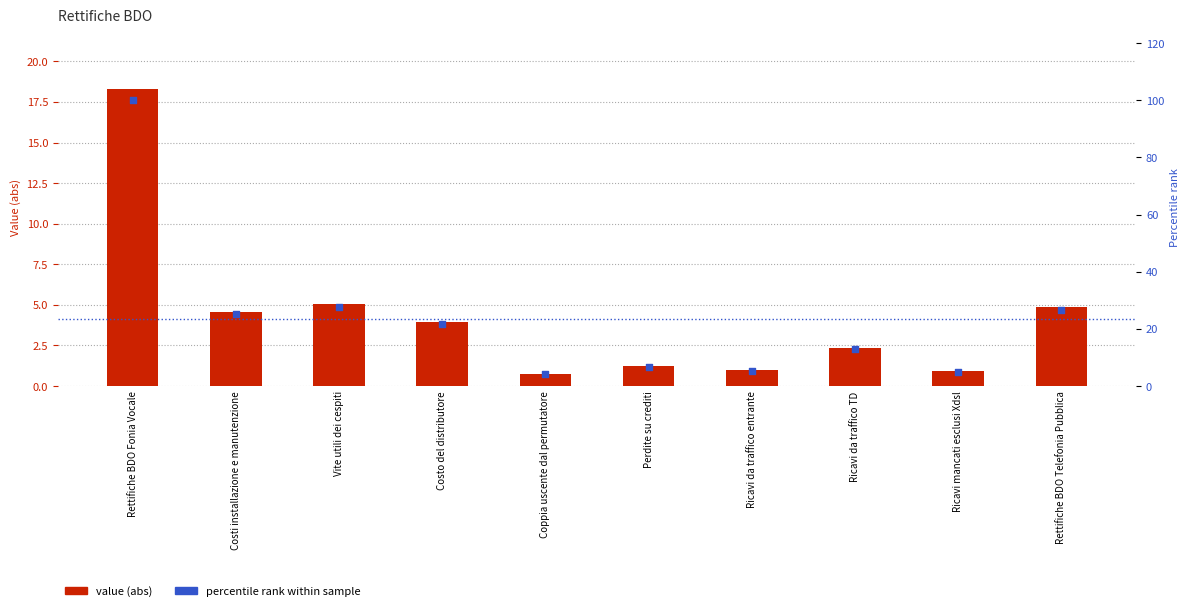

Is the value of value (abs) at Ricavi da traffico entrante greater than the value of percentile rank at Rettifiche BDO Telefonia Pubblica?

No